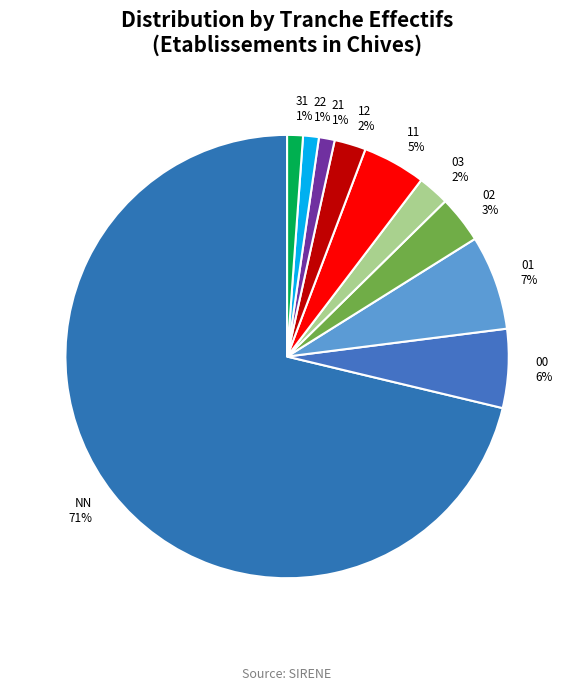

Which has a higher value, 21 1% or 12 2%?

12 2%